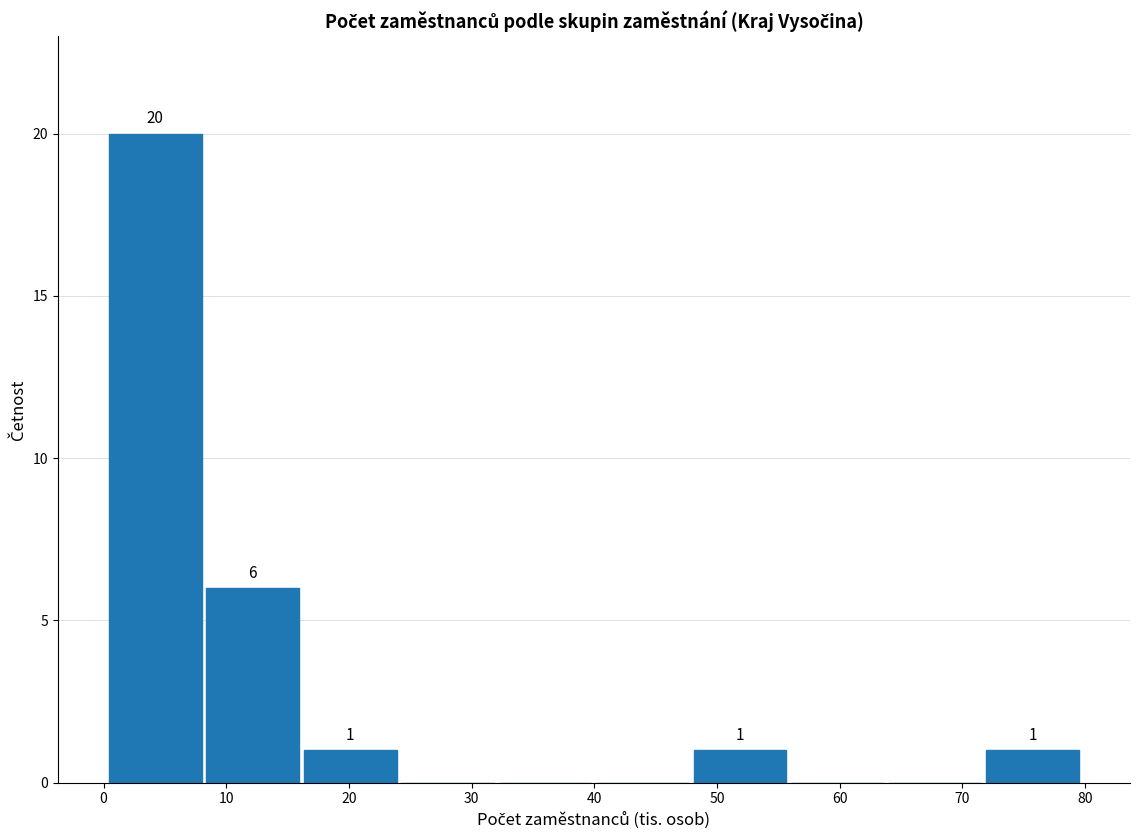

Over which range of the x-axis is the bar tallest?

0 to 8